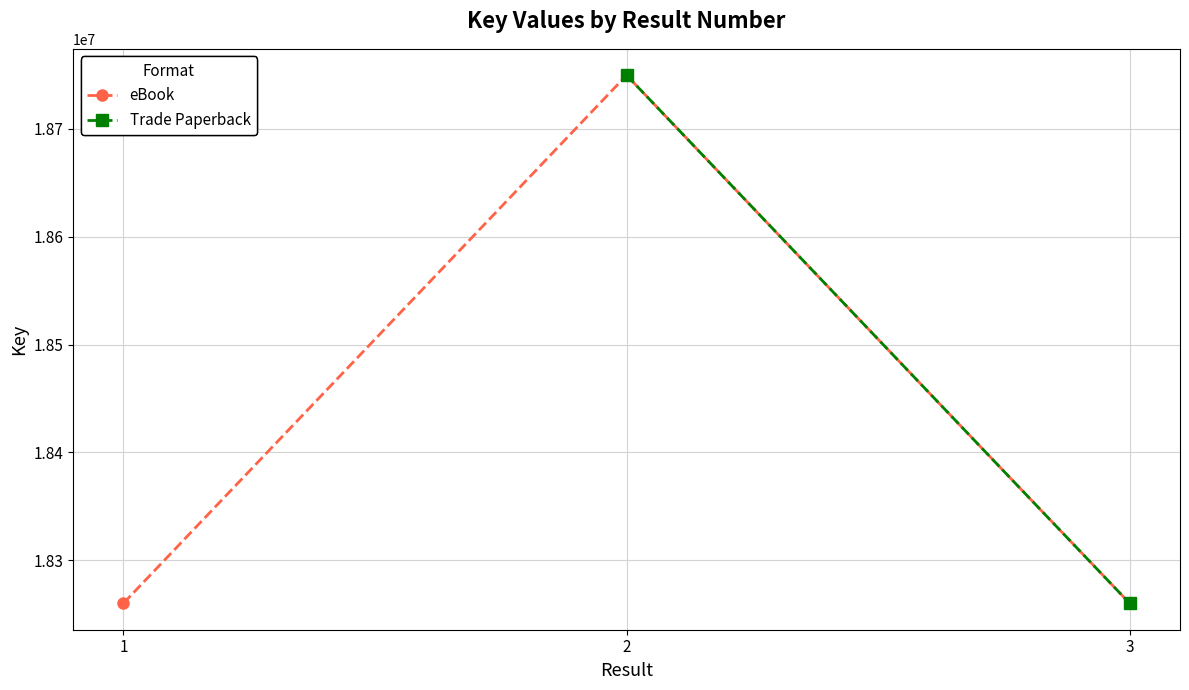

What is the maximum value shown in the chart?

18749644